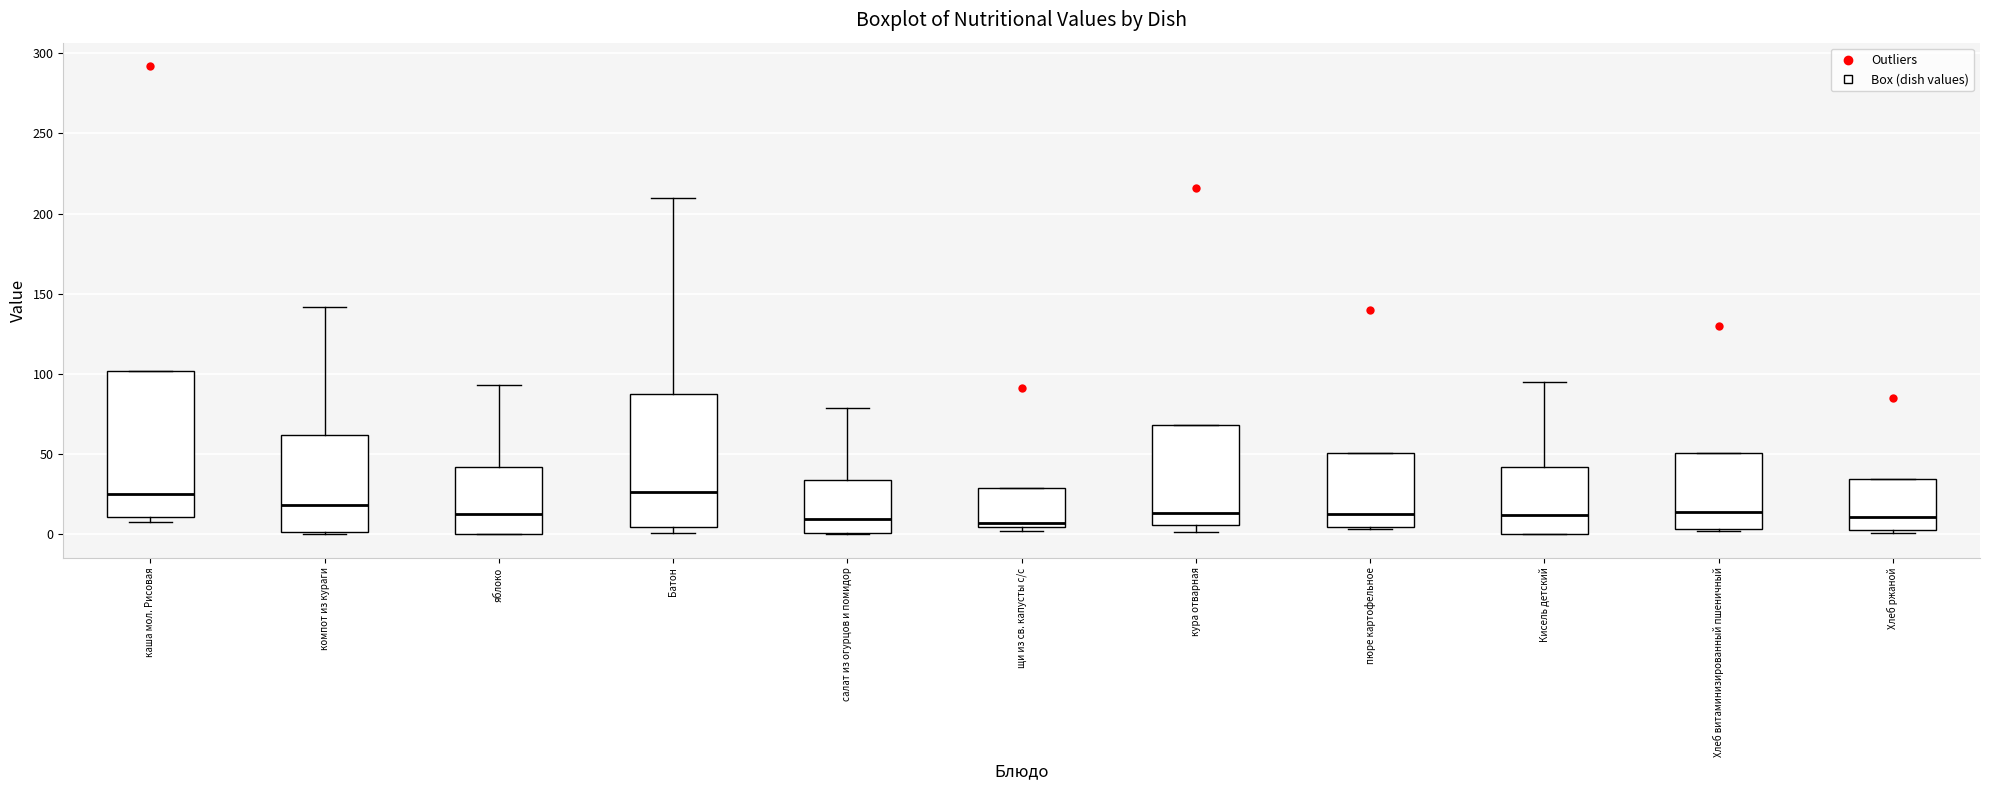

Where is the lower edge of the box for салат из огурцов и помидор on the y-axis? The values are not printed on the chart, so give them approximately, as read against the axis.

0